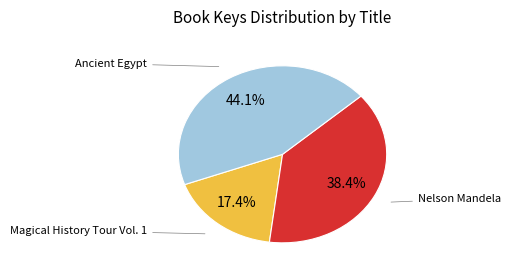

Does any single category account for the majority?

No